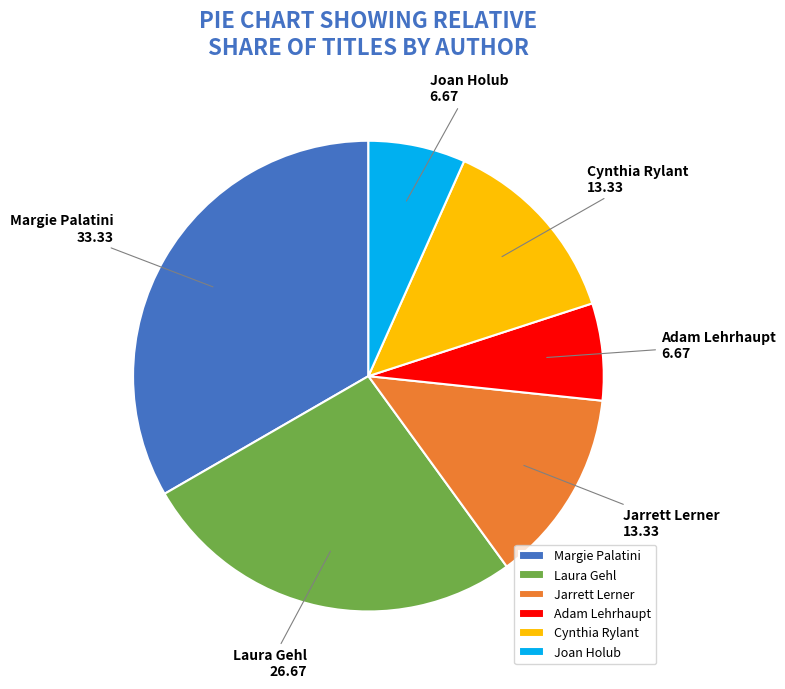

Which has a higher value, Margie Palatini or Joan Holub?

Margie Palatini